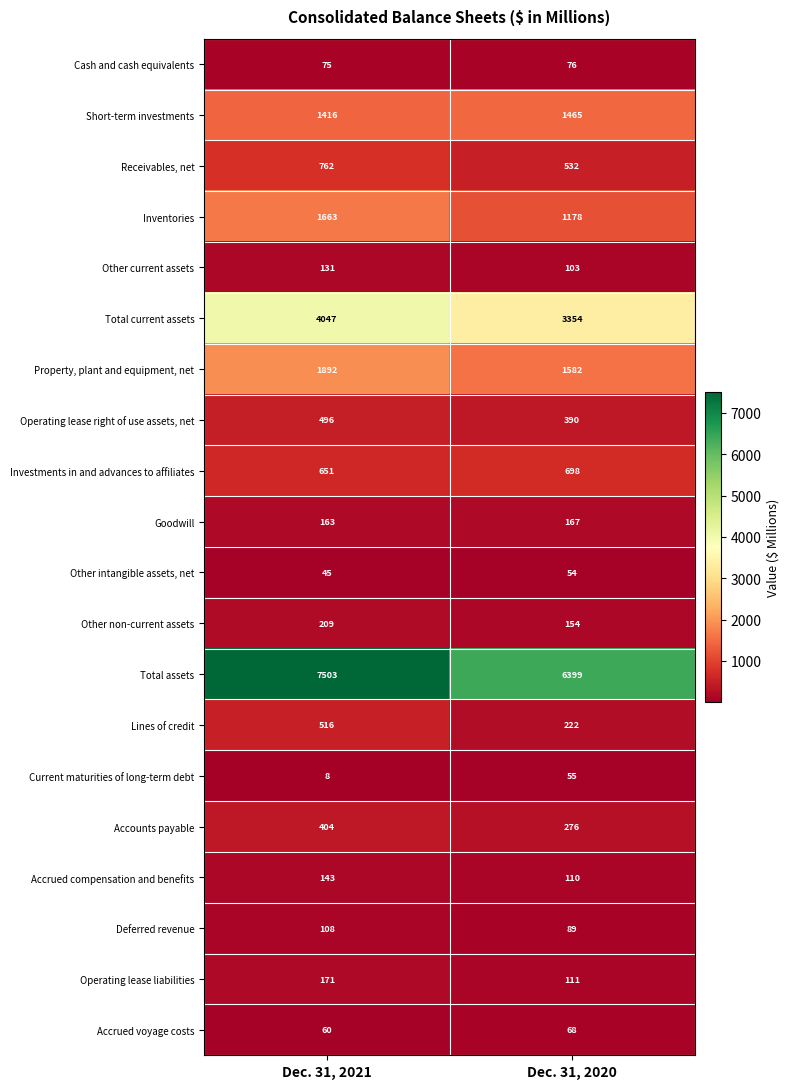

What is the sum of all Inventories values?

2841